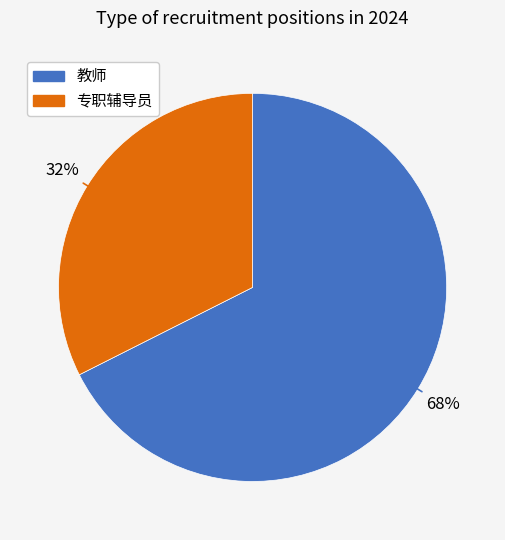

Count the number of slices in the pie.

2